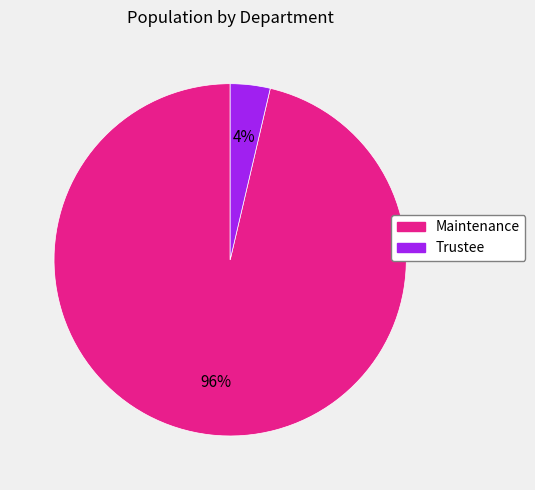

How many slices are in this pie chart?

2